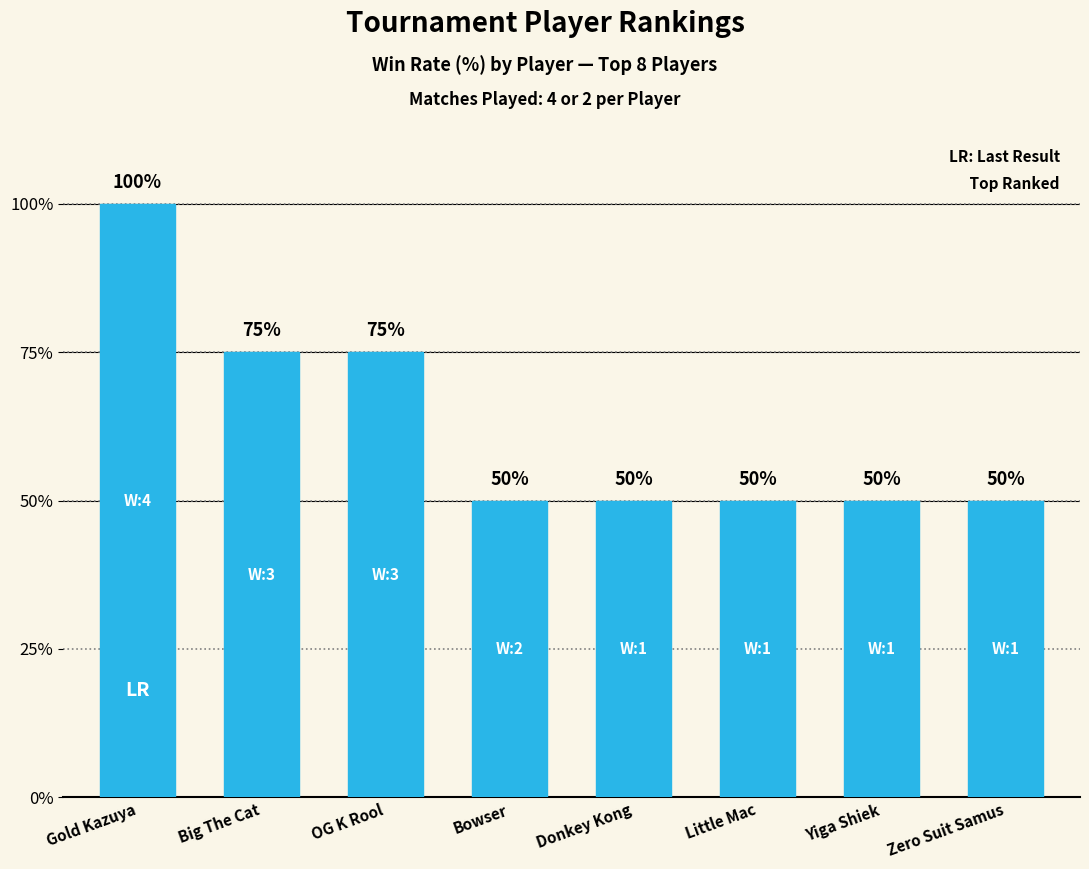

Which has a higher value, Little Mac or Big The Cat?

Big The Cat